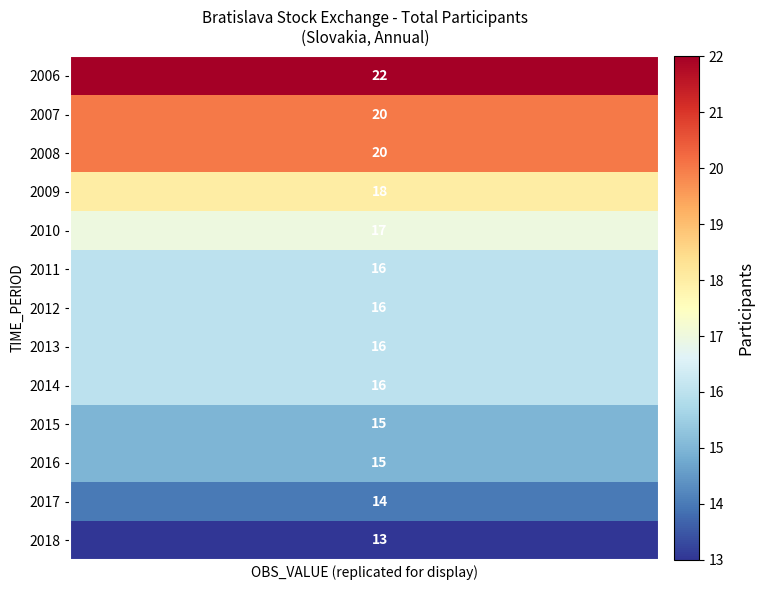

Count the number of categories in the chart.

20